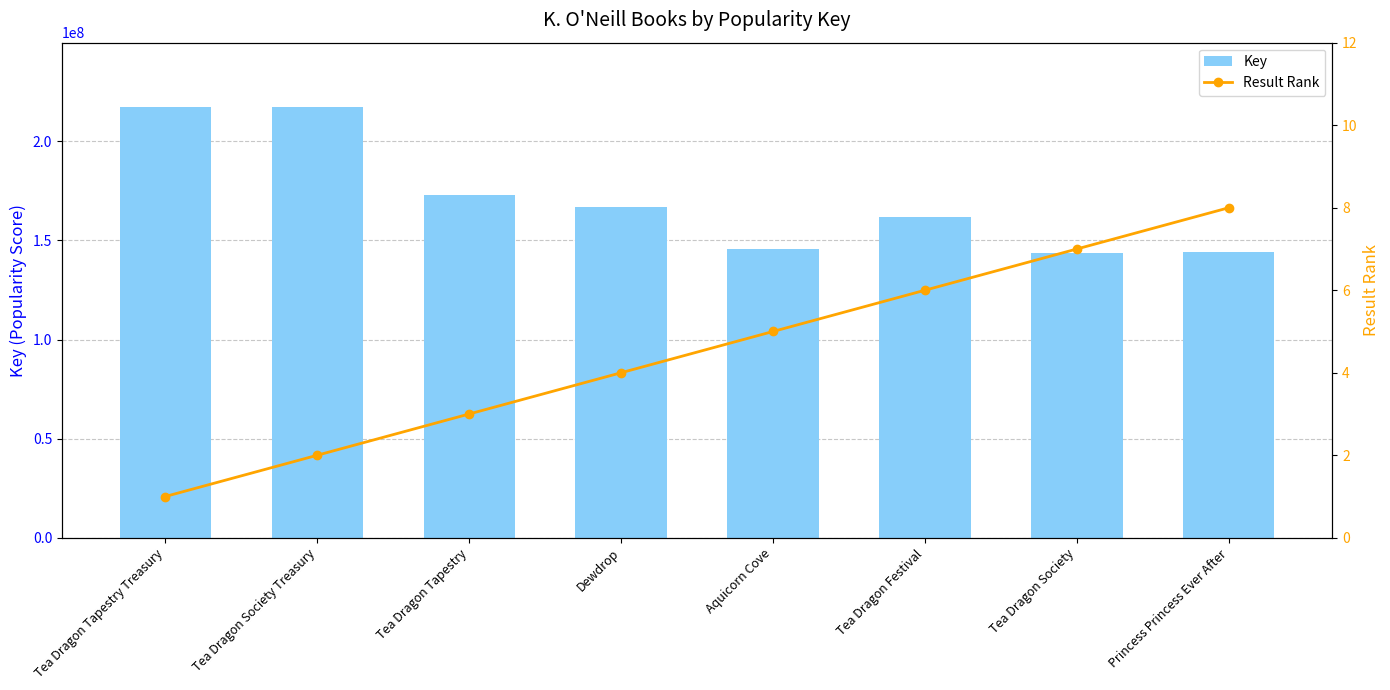

Does the chart contain any negative values?

No